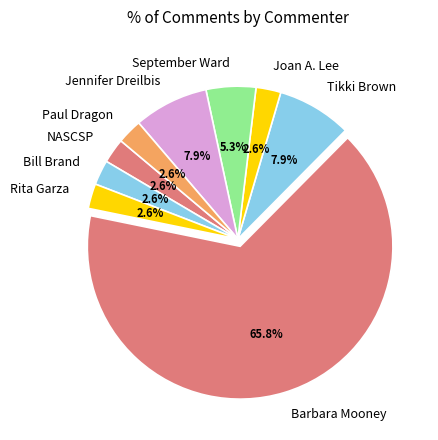

What percentage is NOT represented by September Ward?

94.7%